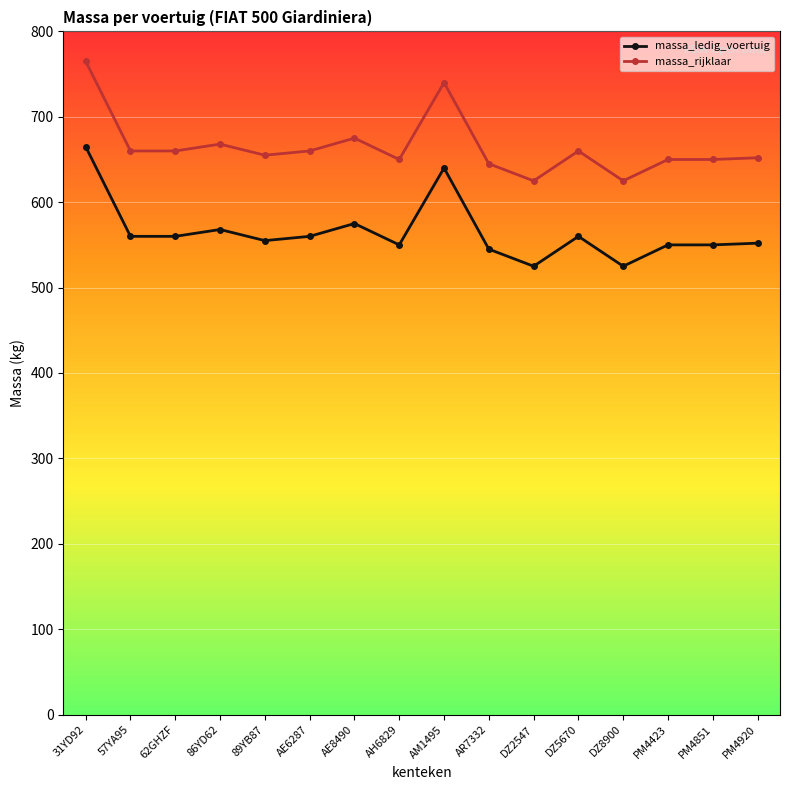

Is it true that massa_rijklaar equals 1166 at 86YD62?

False